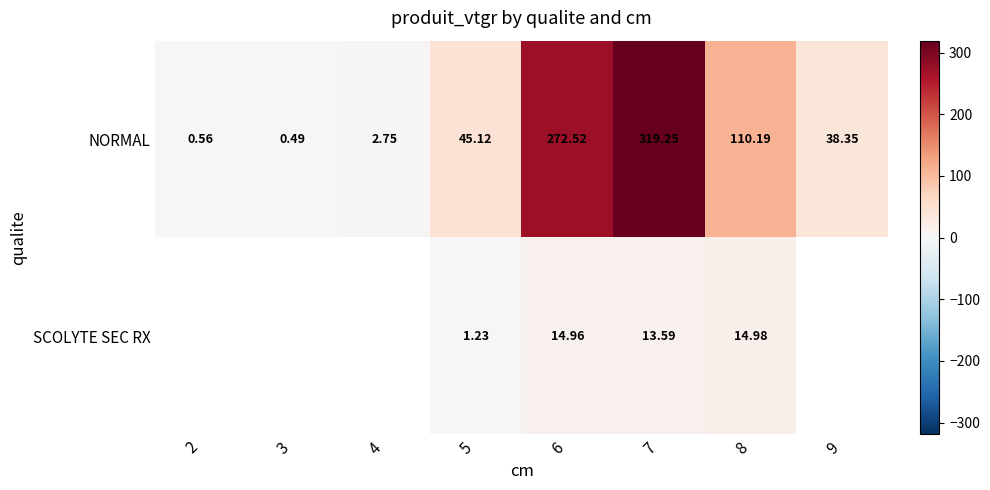

Count the number of data series in this chart.

2